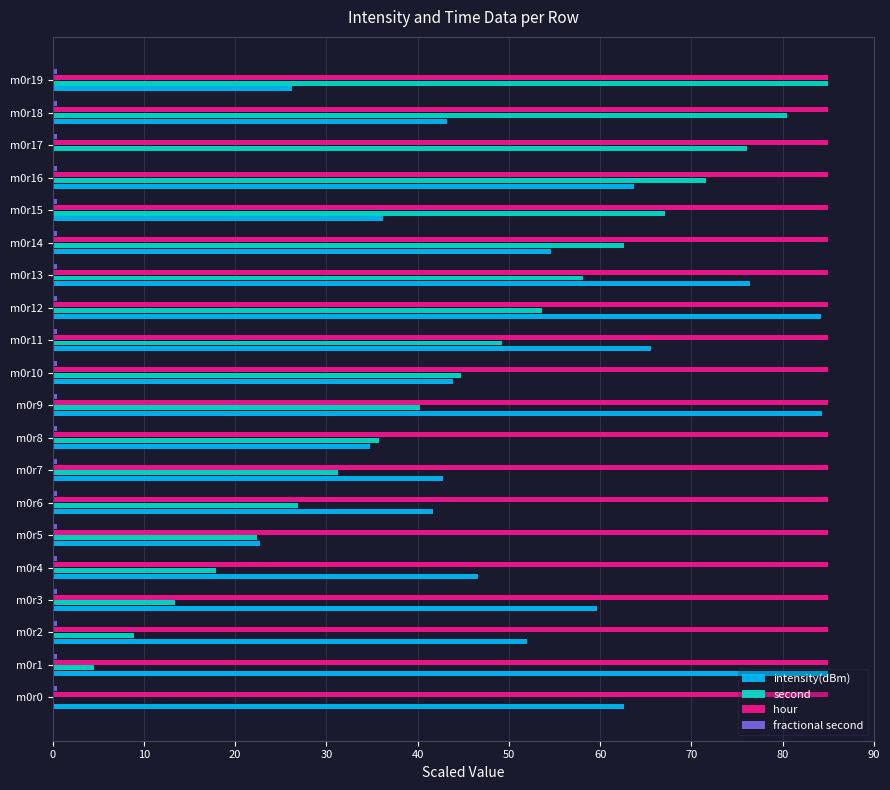

Which series has the largest total across all categories?

hour